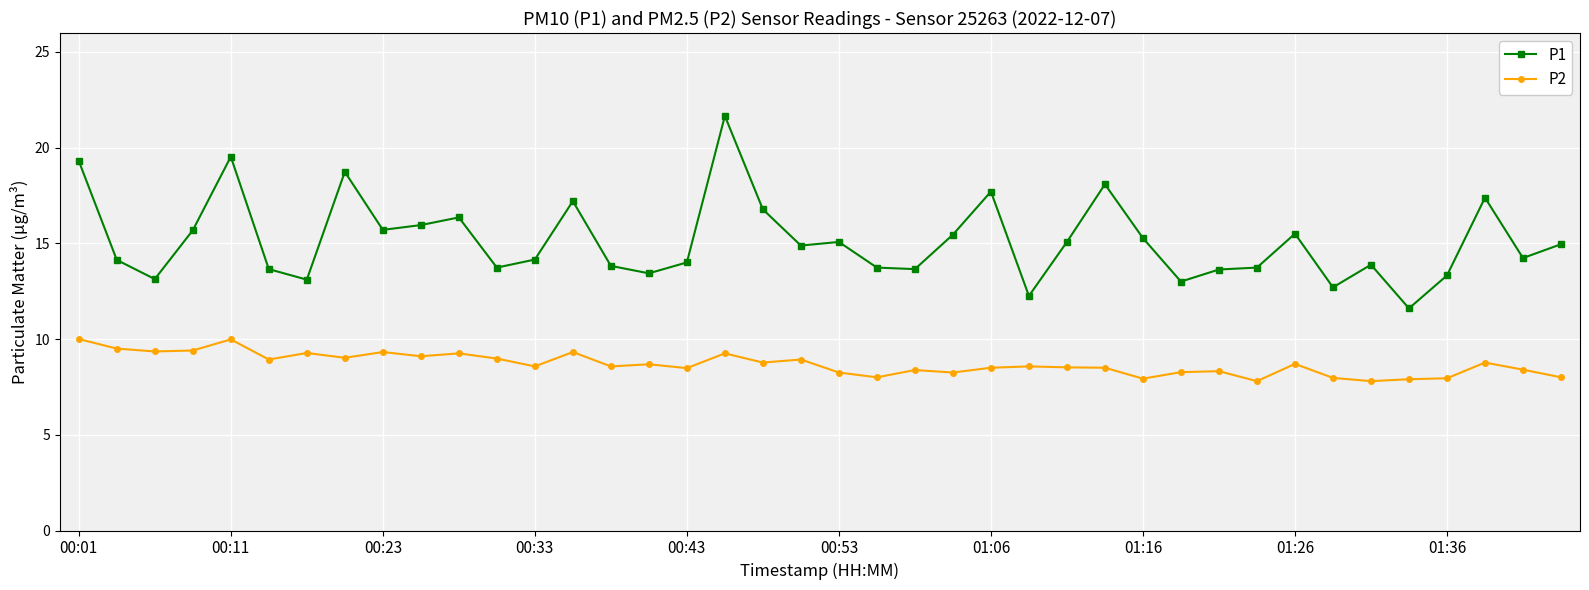

Which series has the largest range (max minus min)?

P1